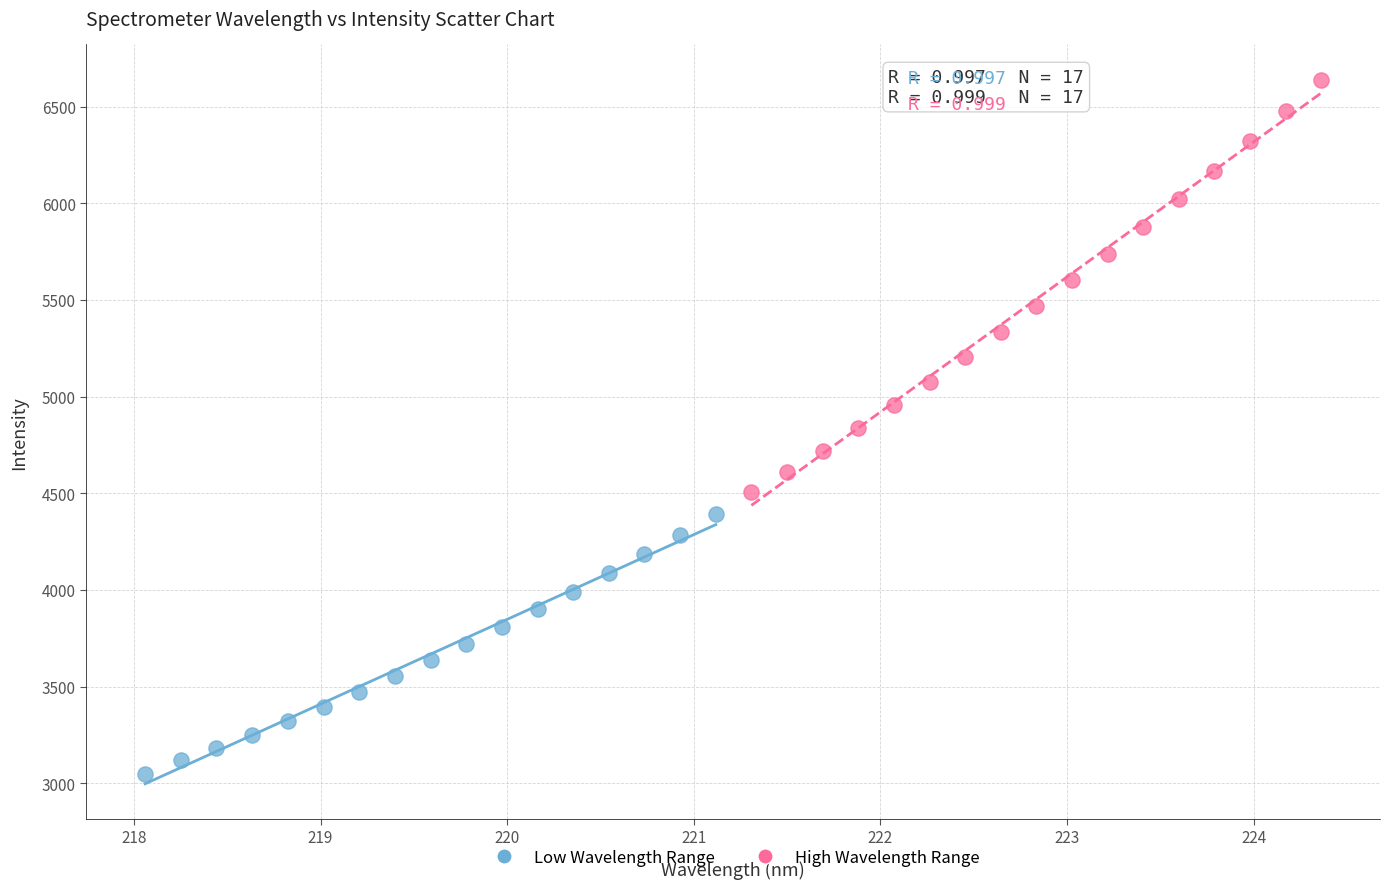

Which series contains the lowest Y value?

Low Wavelength Range